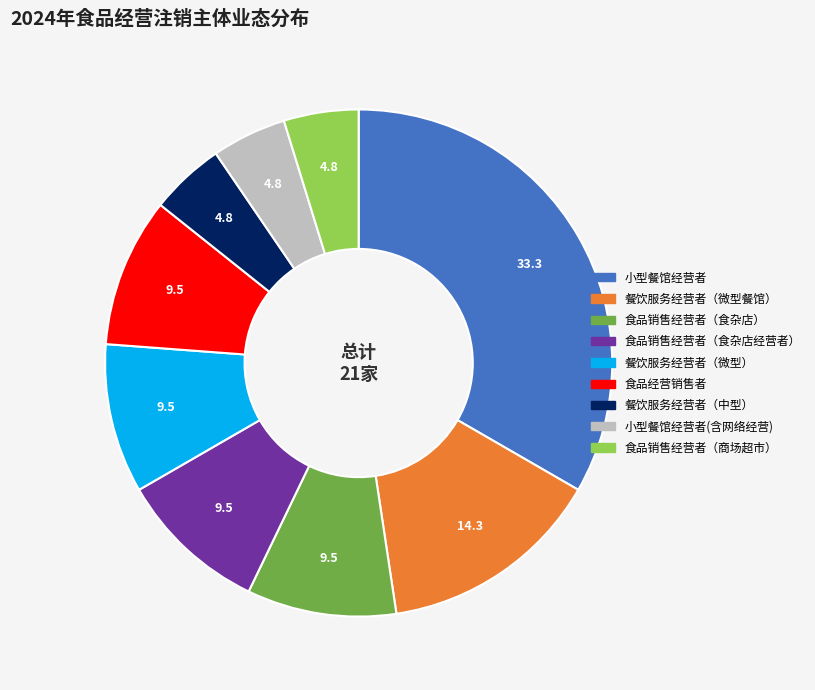

Is there a majority slice in this chart?

No